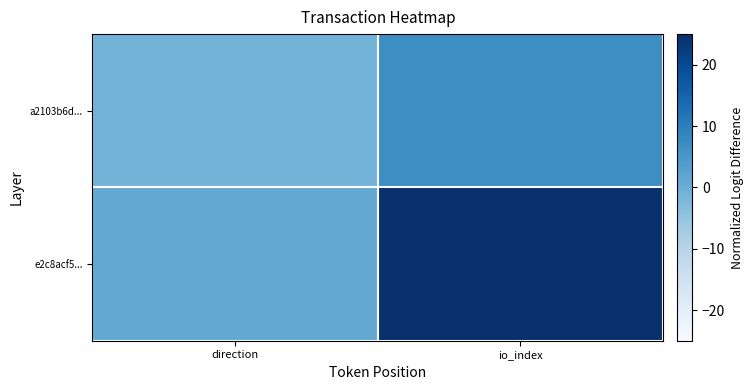

At io_index, list the series in order from smallest to largest.

a2103b6d..., e2c8acf5...